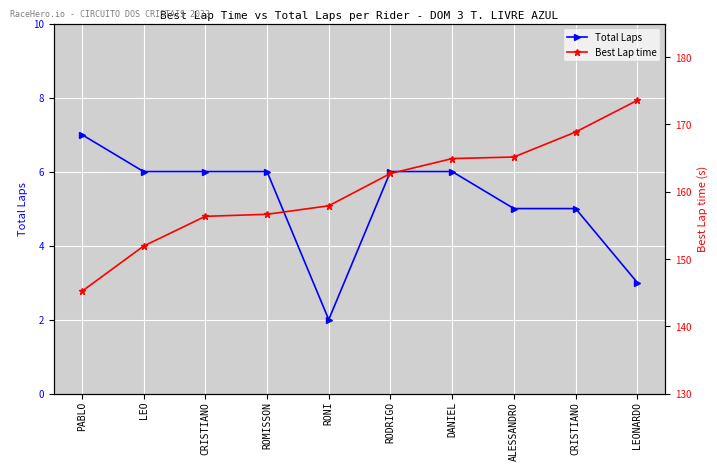

At which category is the sum across all series the highest?

LEONARDO